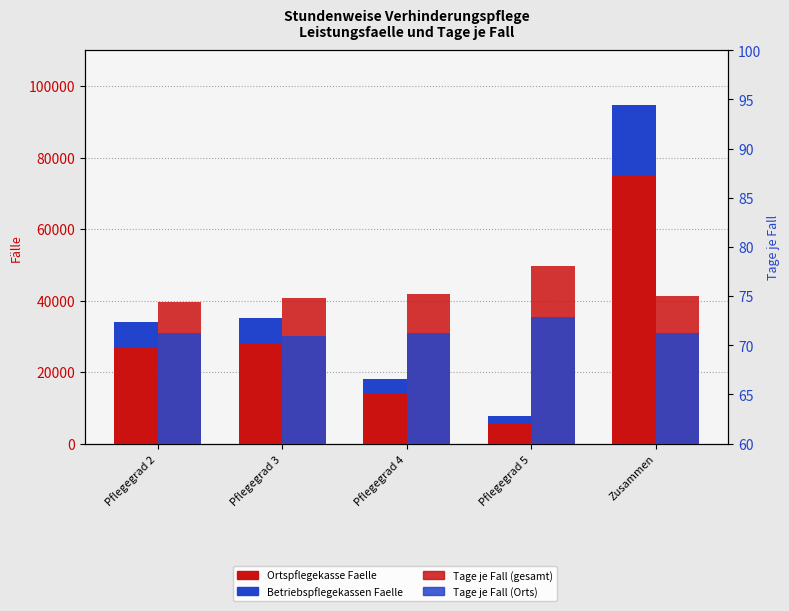

Reading left to right, what are all the values shown in this chart?

Ortspflegekasse Faelle: 26971.0	27743.0	14195.0	5891.0	74800.0
Betriebspflegekassen Faelle: 7023.0	7380.0	3784.0	1704.0	19891.0
Tage je Fall (gesamt): 74.4	74.8	75.2	78.1	75.0
Tage je Fall (Orts): 71.3	70.9	71.3	72.9	71.3